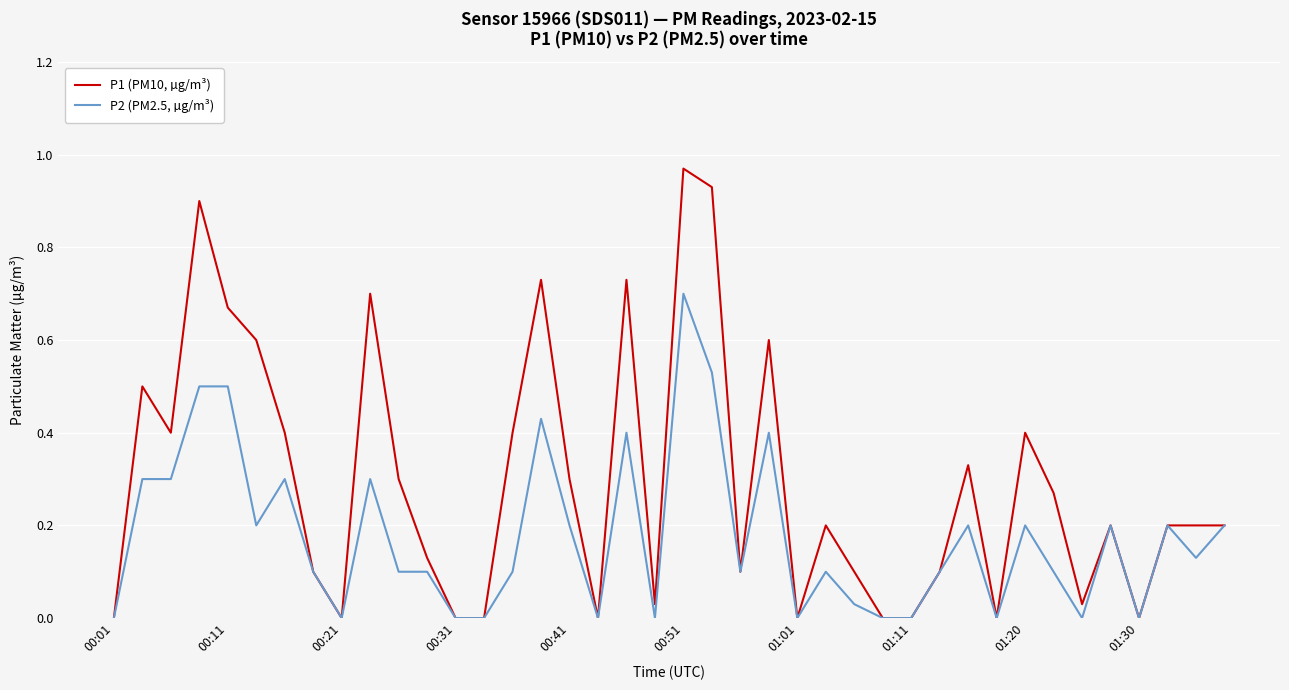

Which series has the largest range (max minus min)?

P1 (PM10, µg/m³)